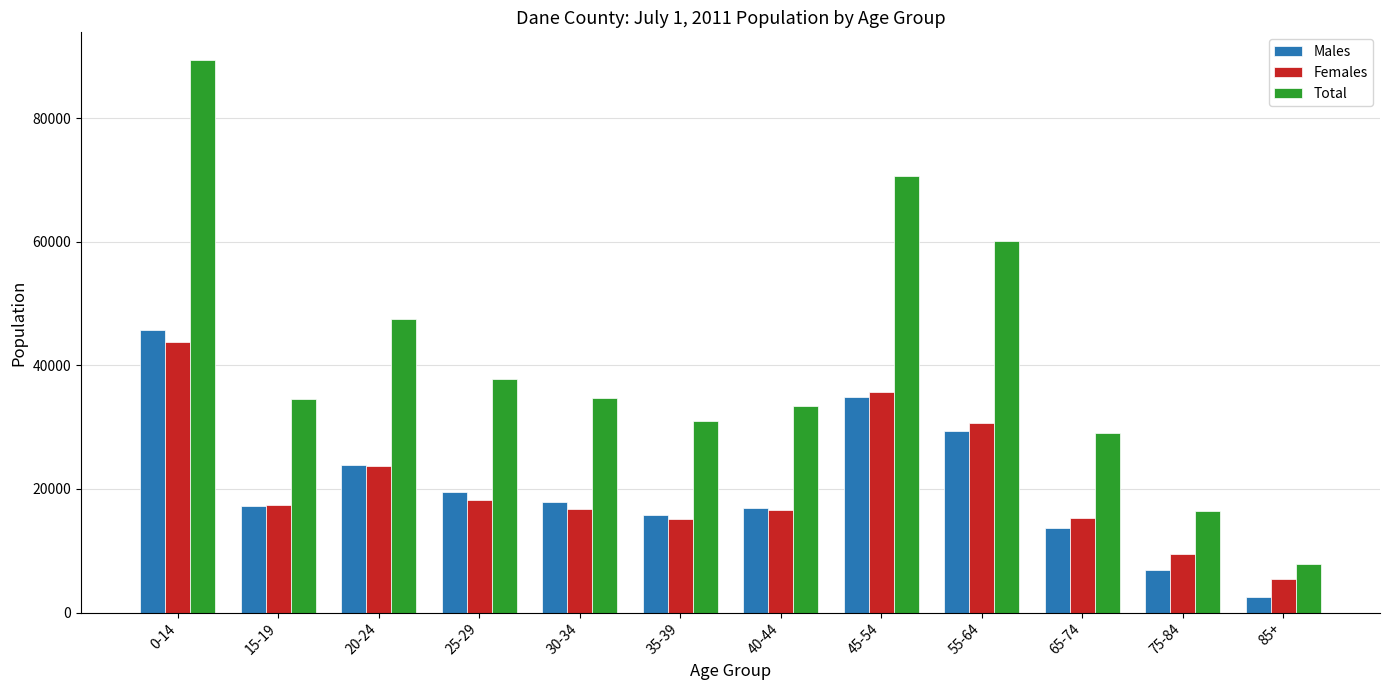

Between 0-14 and 85+, which series saw the biggest shift?

Total